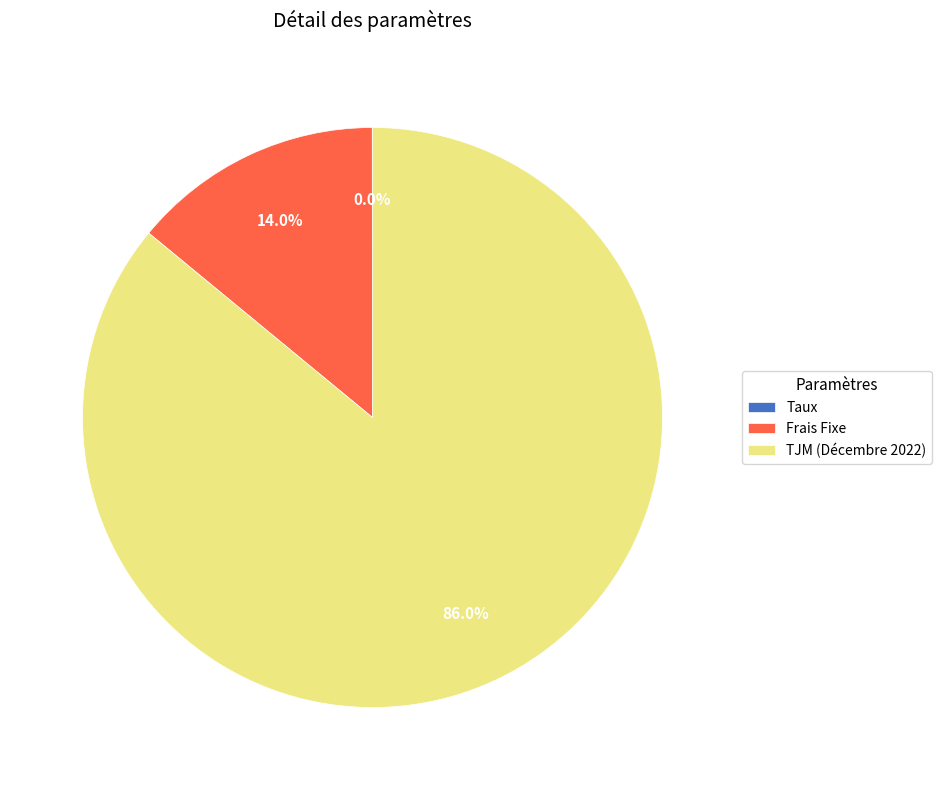

To the nearest percent, what is the combined percentage of TJM (Décembre 2022) and Frais Fixe?

100%